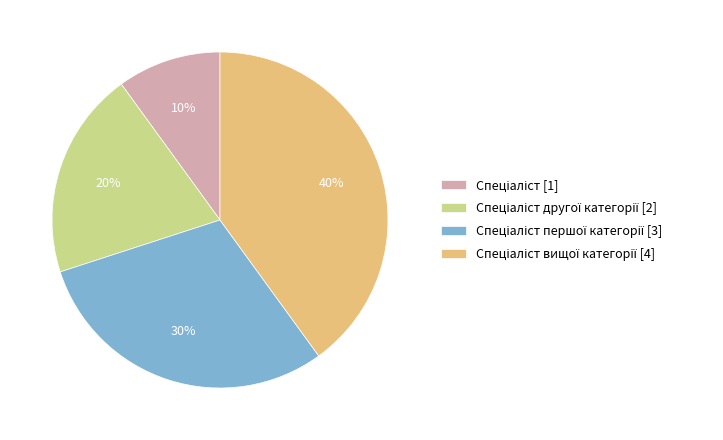

Count the number of slices in the pie.

4